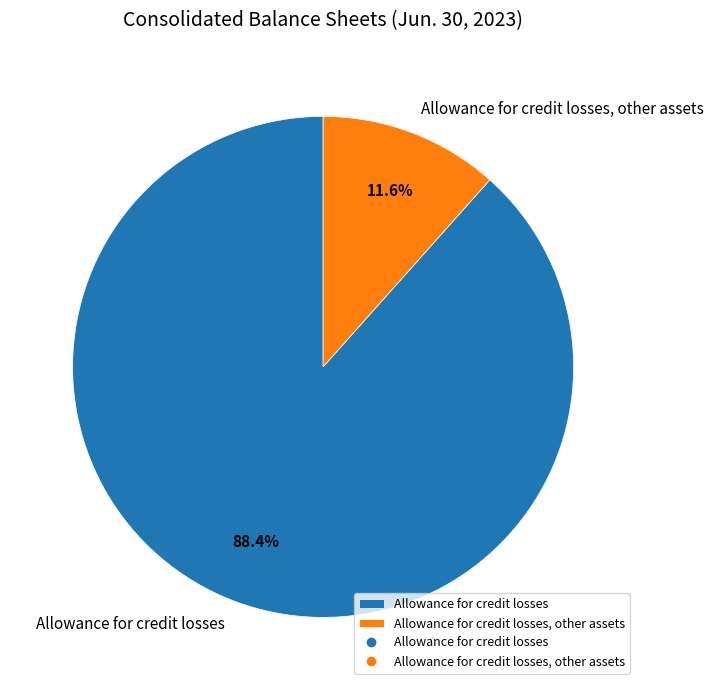

Is there a majority slice in this chart?

Yes